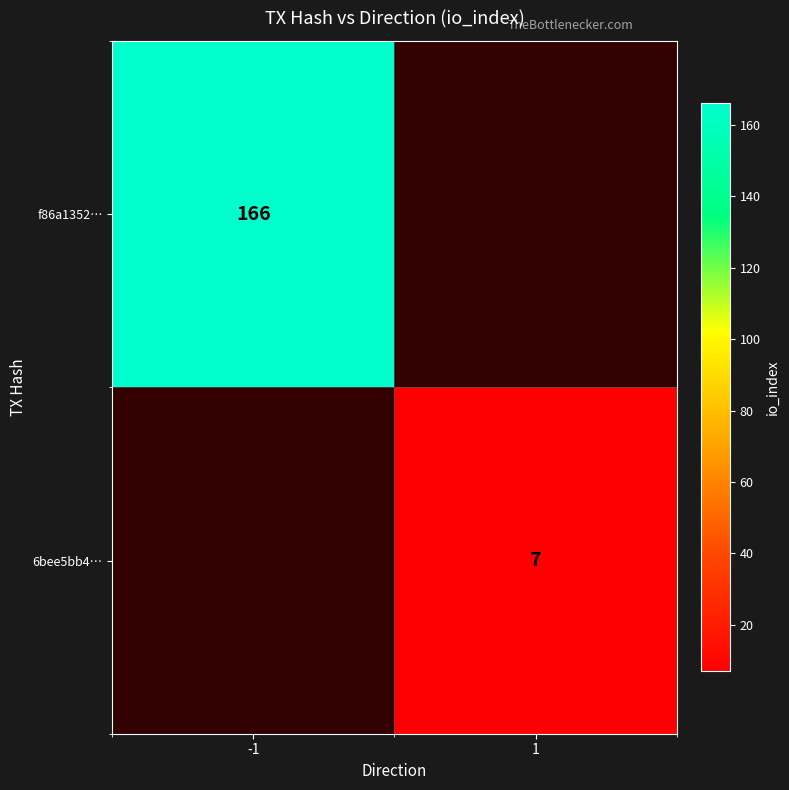

At how many categories does at least one series exceed 46?

1